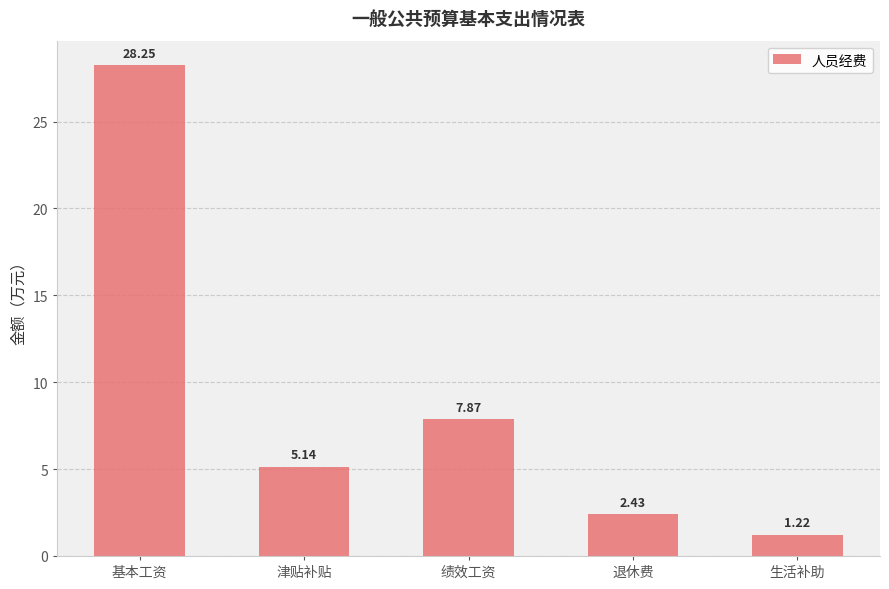

Which category has the highest value across all series?

基本工资